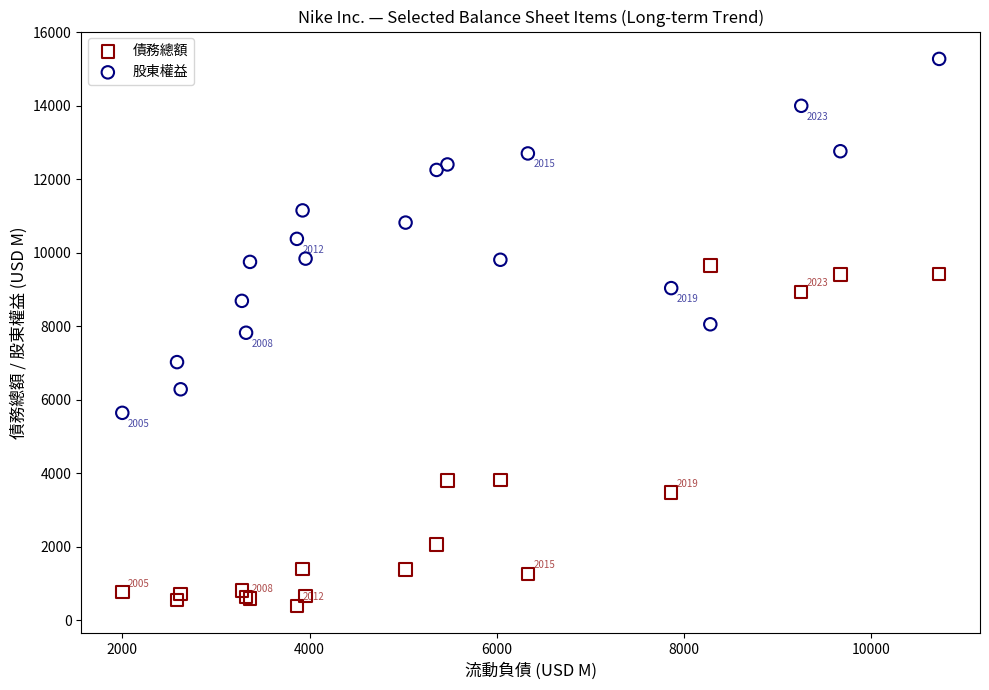

In the 債務總額 series, what Y value is closest to 5021?

3810